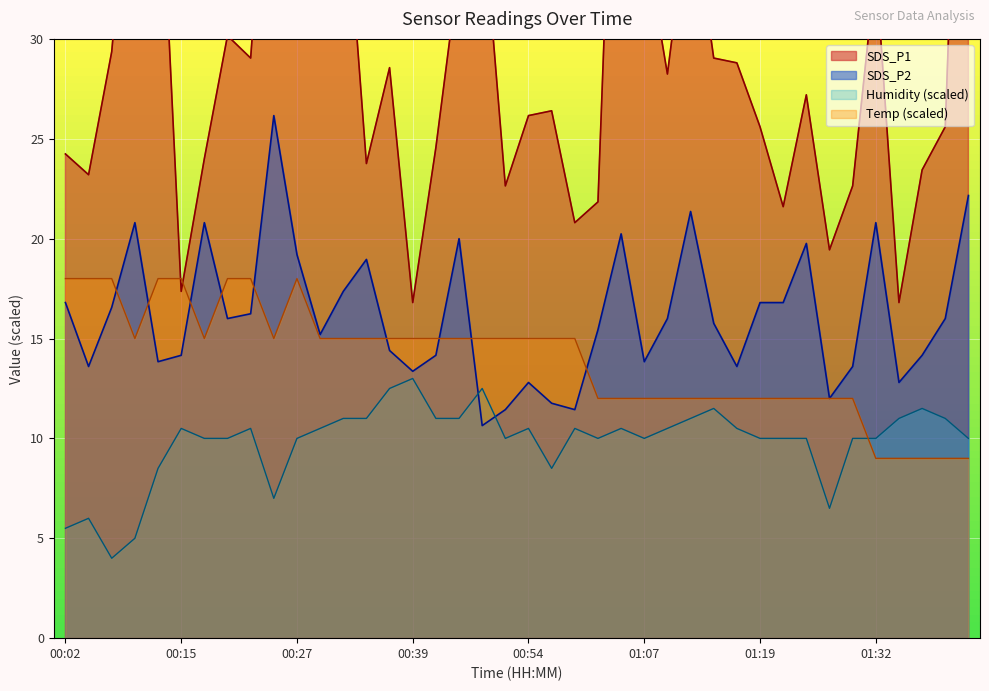

Is it true that Humidity equals 10.0 at 01:07?

True